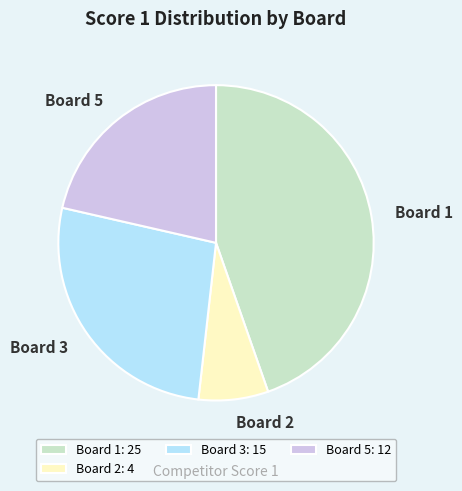

Is it true that Board 1: 25 is 57% of the pie?

False